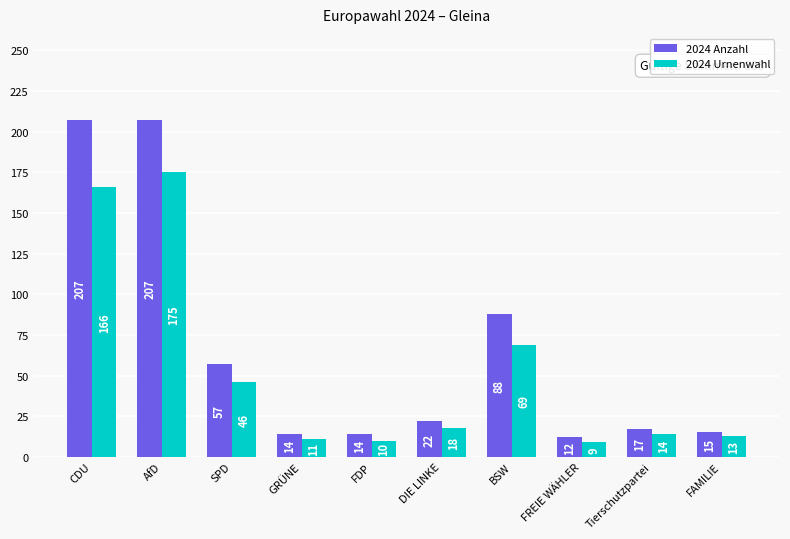

How many distinct data groups are displayed?

2